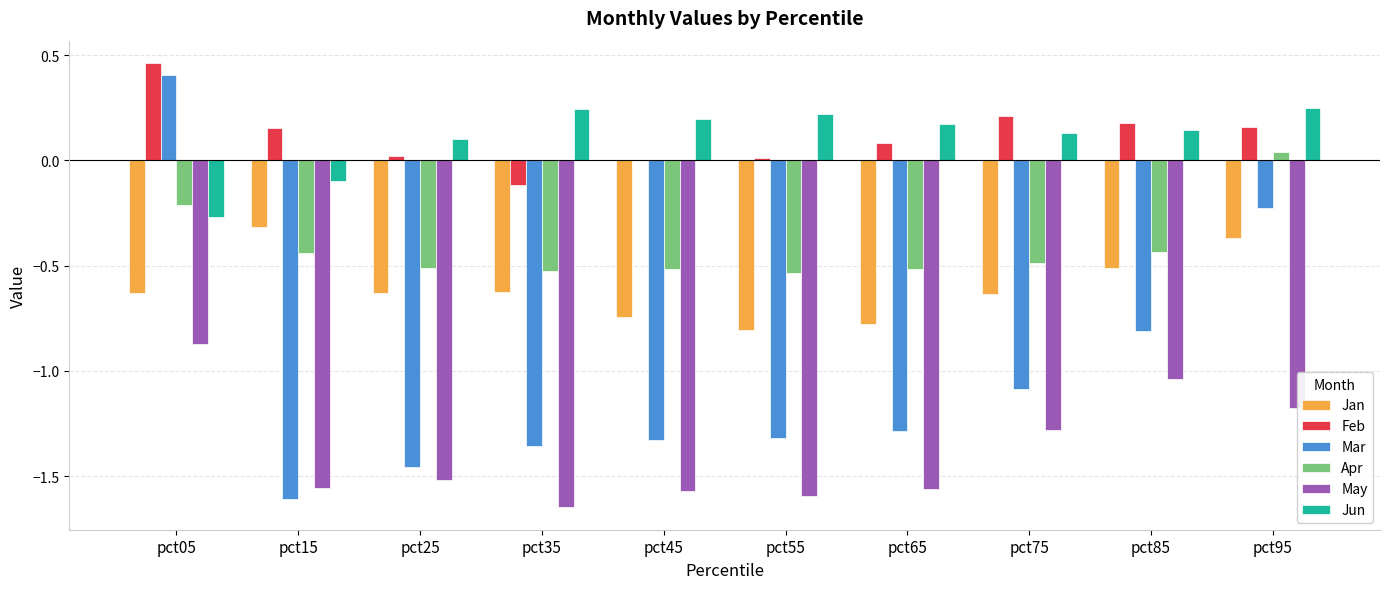

Is the value of Jan at pct45 greater than the value of May at pct15?

Yes